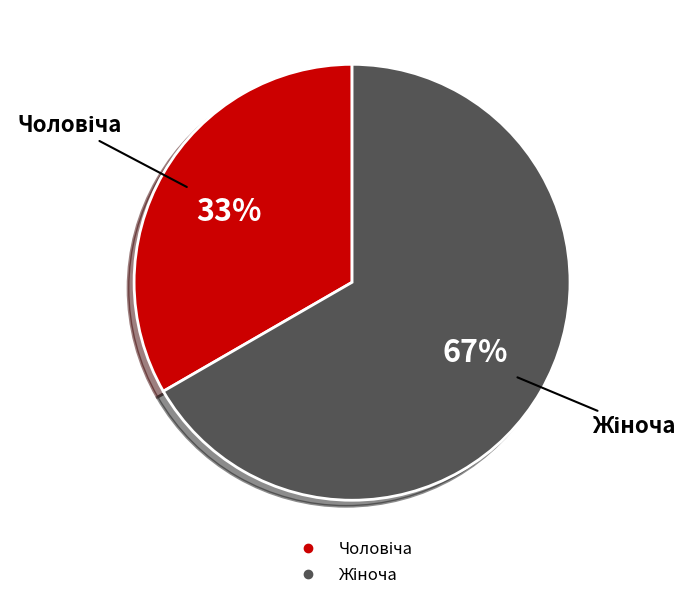

How many slices are in this pie chart?

2